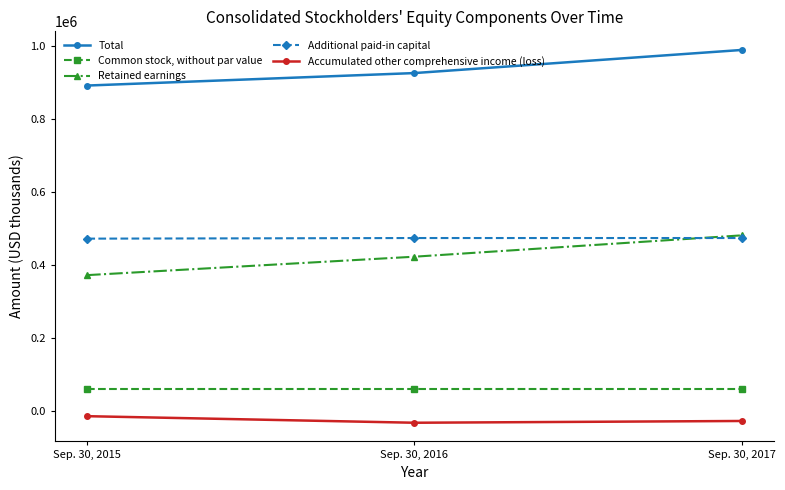

What value does the Retained earnings series have at Sep. 30, 2017?

480857